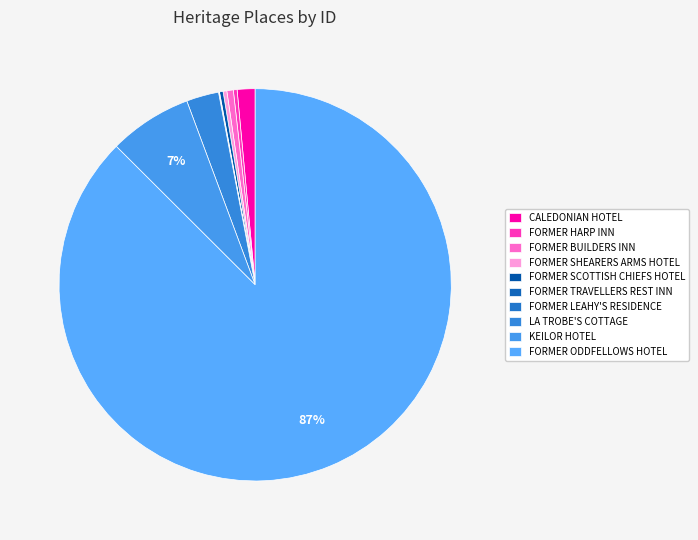

How many slices are in this pie chart?

10